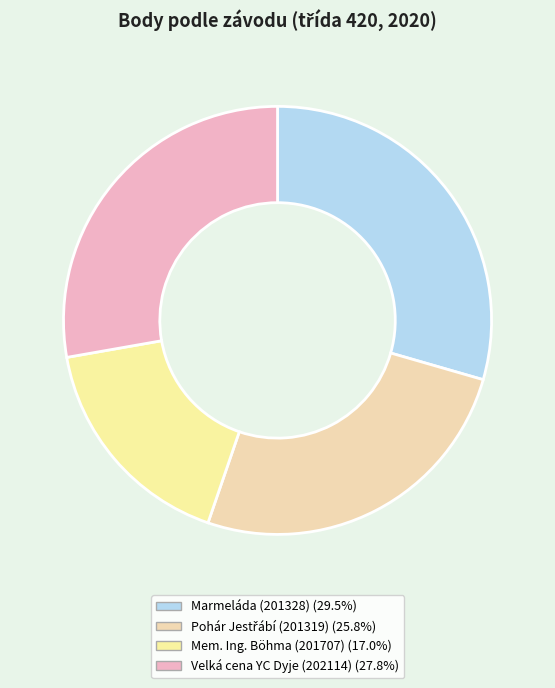

Does Mem. Ing. Böhma (201707) account for over 50% of the chart?

No